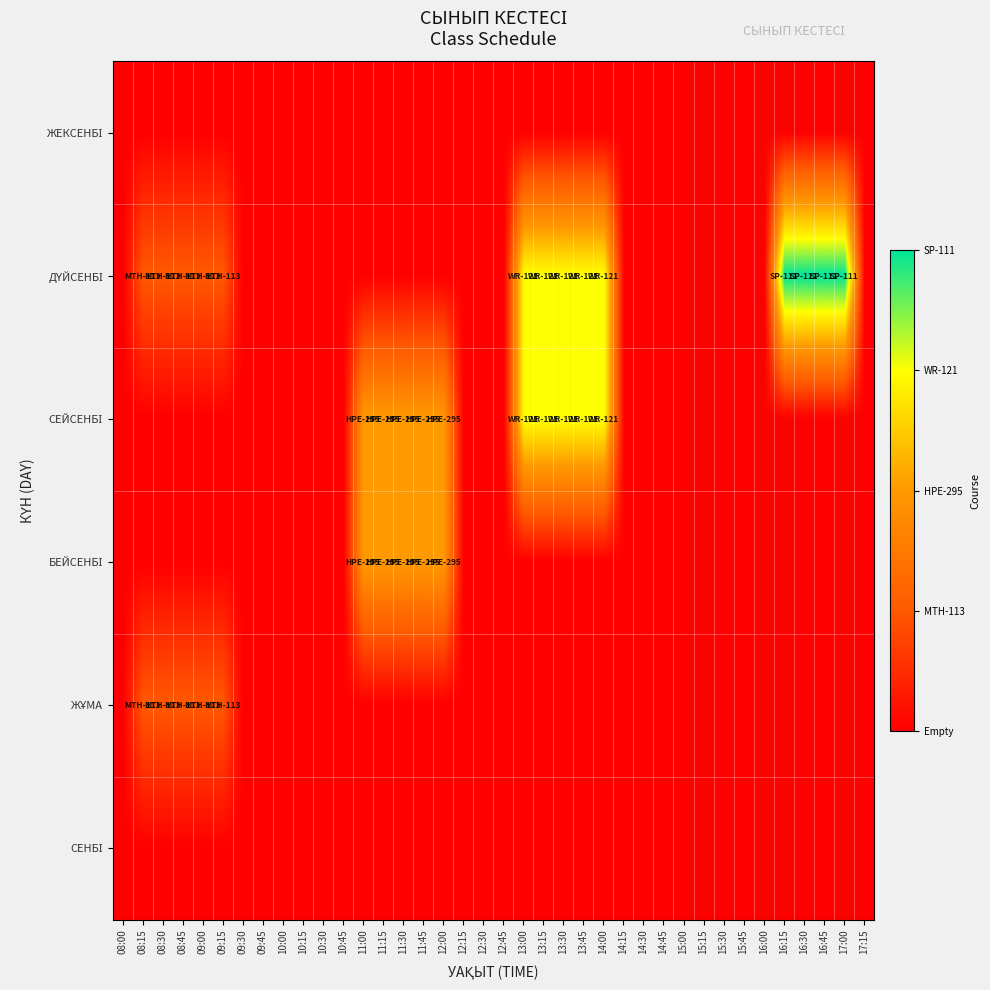

At which category is the sum across all series the highest?

13:00